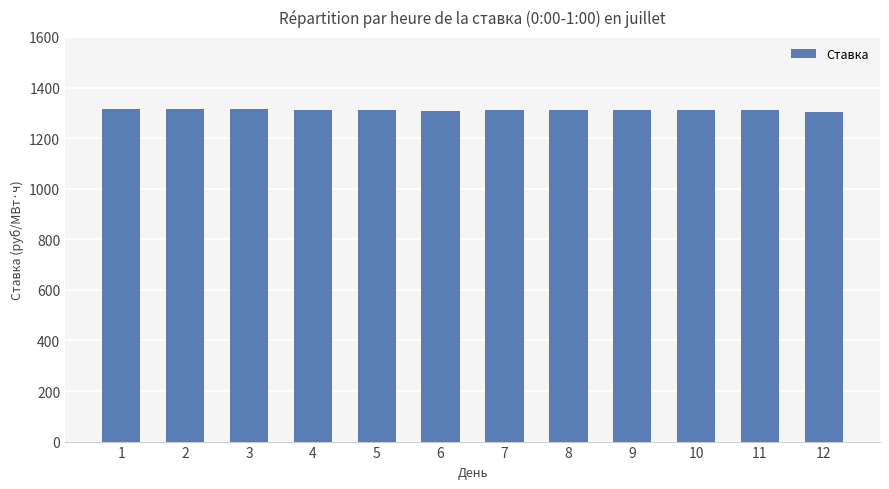

Does the chart contain any negative values?

No